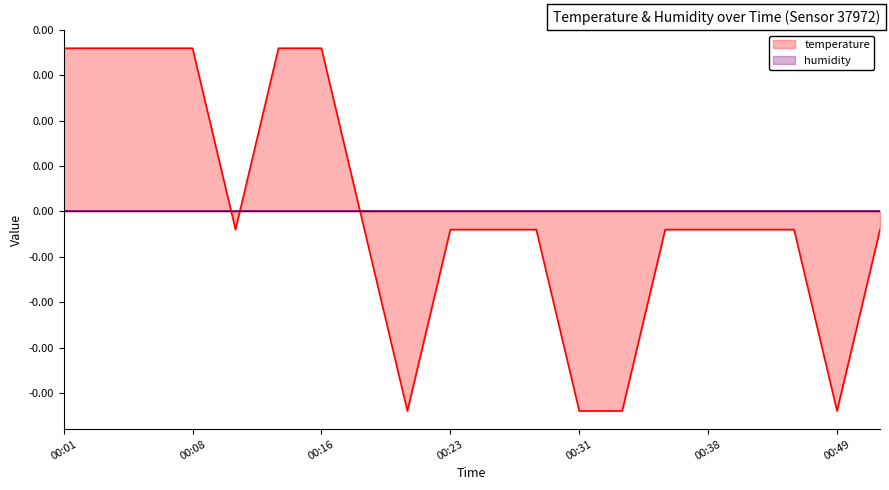

Between 00:01 and 00:26, which is larger?

00:01